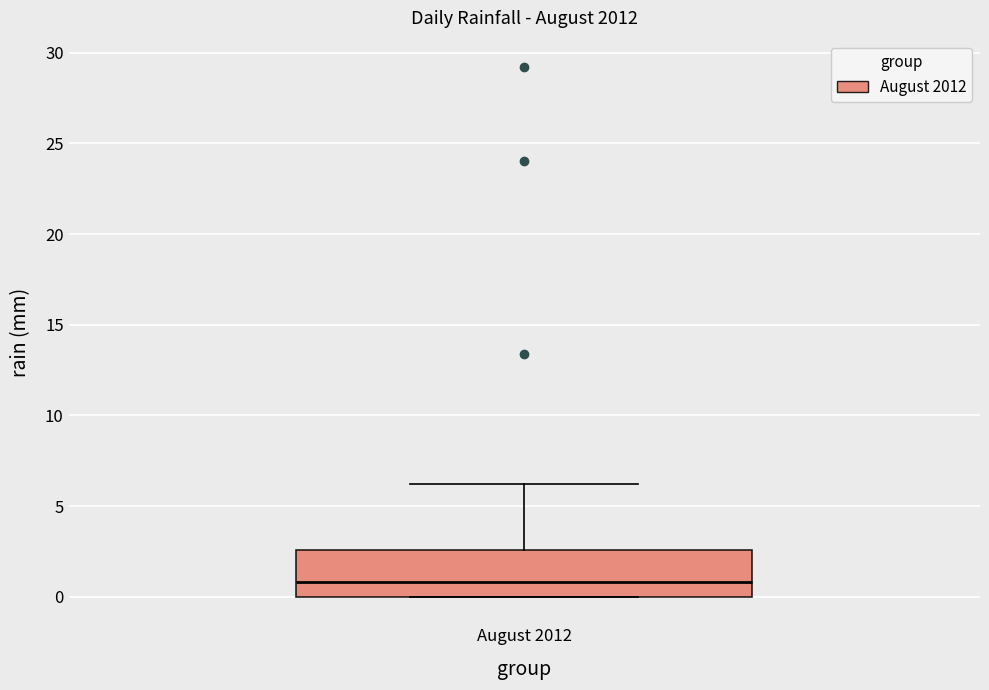

Transcribe this box plot: give where the median line is, the range the box spans, and where the two whiskers end, as read against the y-axis. The values are not printed on the chart, so give them approximately, as read against the axis.

median 1.0, box 0.0 to 2.5, whiskers 0.0 to 6.0